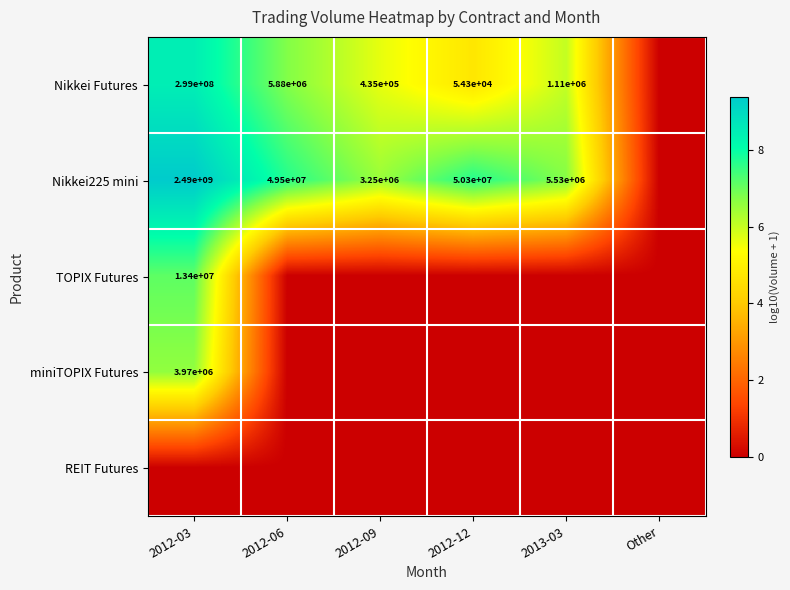

The TOPIX Futures series shows 17492435 at 2012-03. True or false?

False